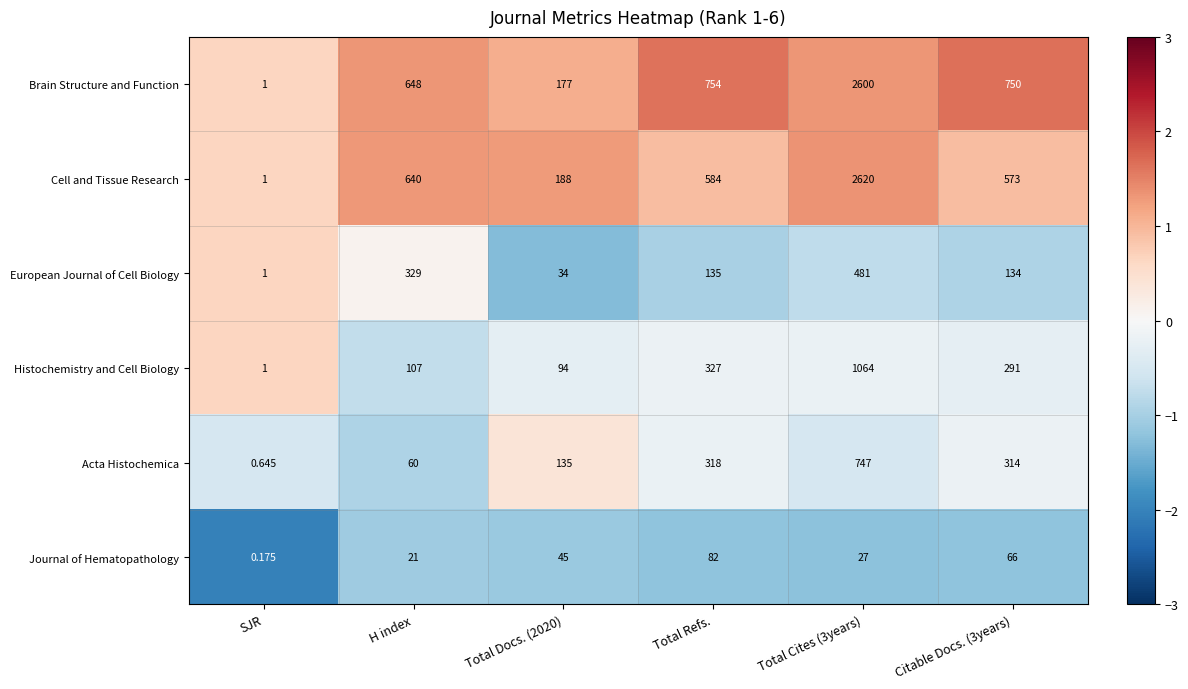

What is the greatest value displayed?

2620.0